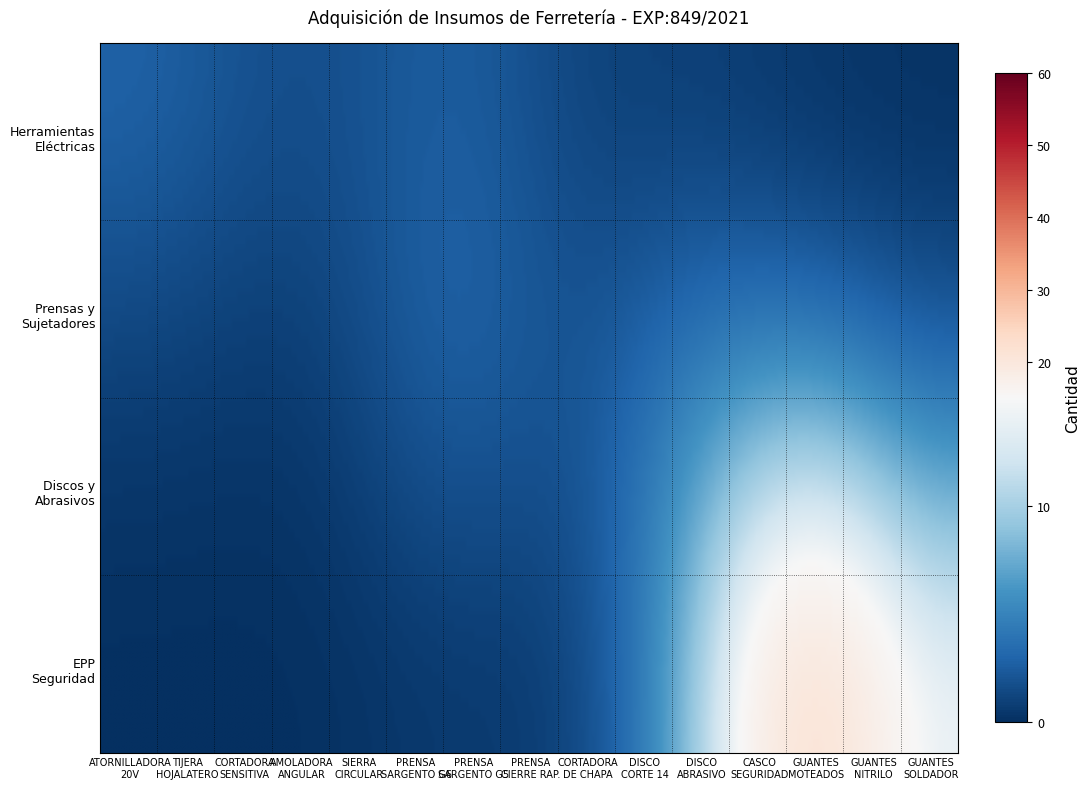

The AMOLADORA ANGULAR series shows 7 at 4. True or false?

False